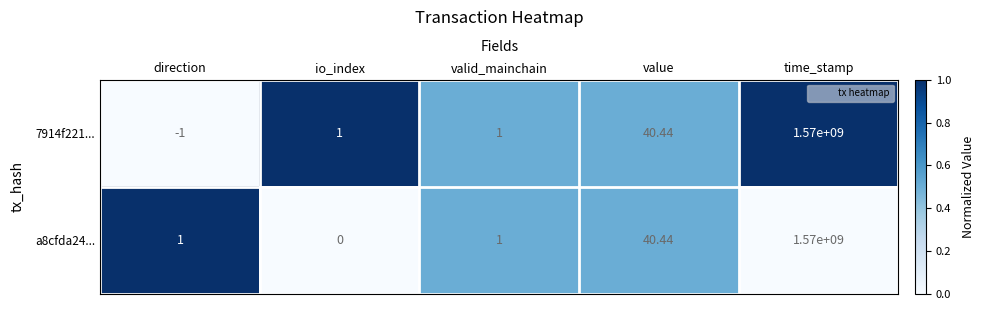

At which label is 7914f221... closest to 784999999?

value